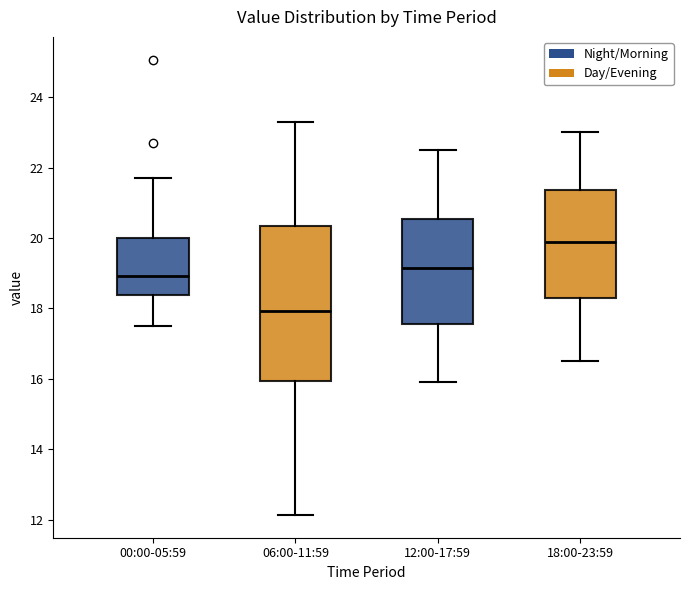

Where does the lower whisker of the box for 12:00-17:59 end on the y-axis? The values are not printed on the chart, so give them approximately, as read against the axis.

16.0